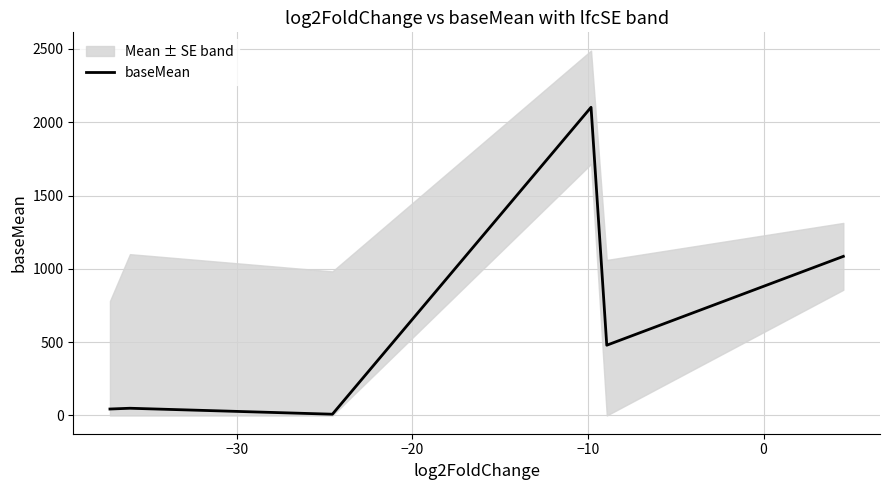

What is the label of the 3rd point from the right?

−10